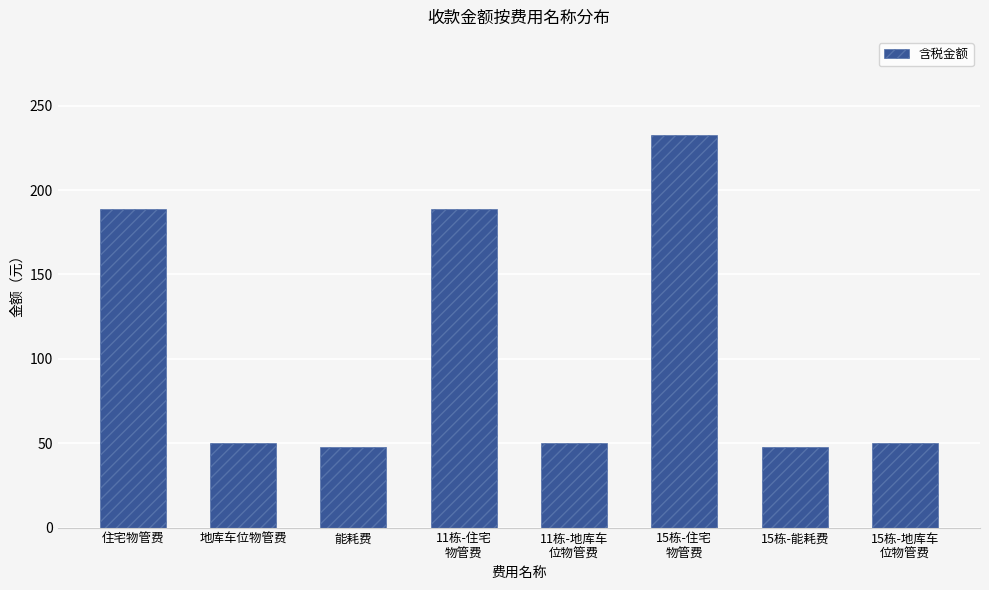

Which label corresponds to the largest value in the chart?

15栋-住宅
物管费